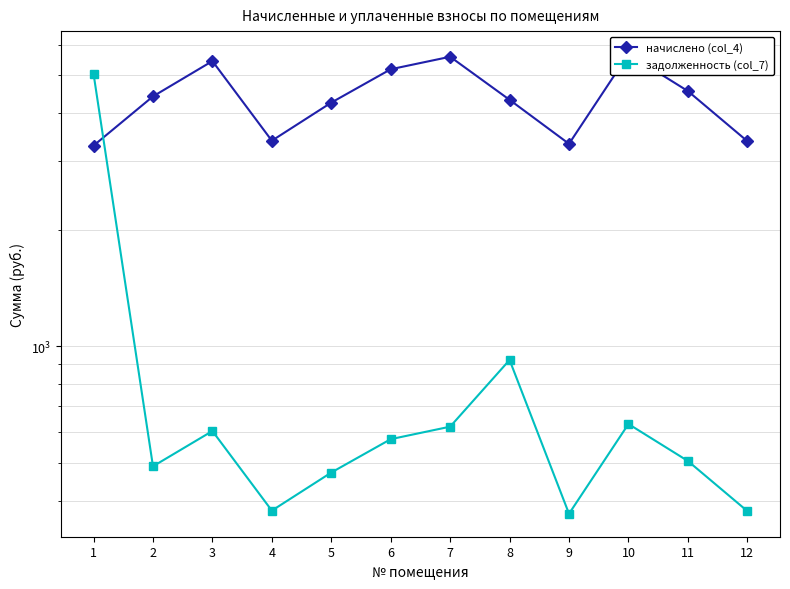

Is the value of начислено (col_4) at 11 greater than the value of задолженность (col_7) at 3?

Yes